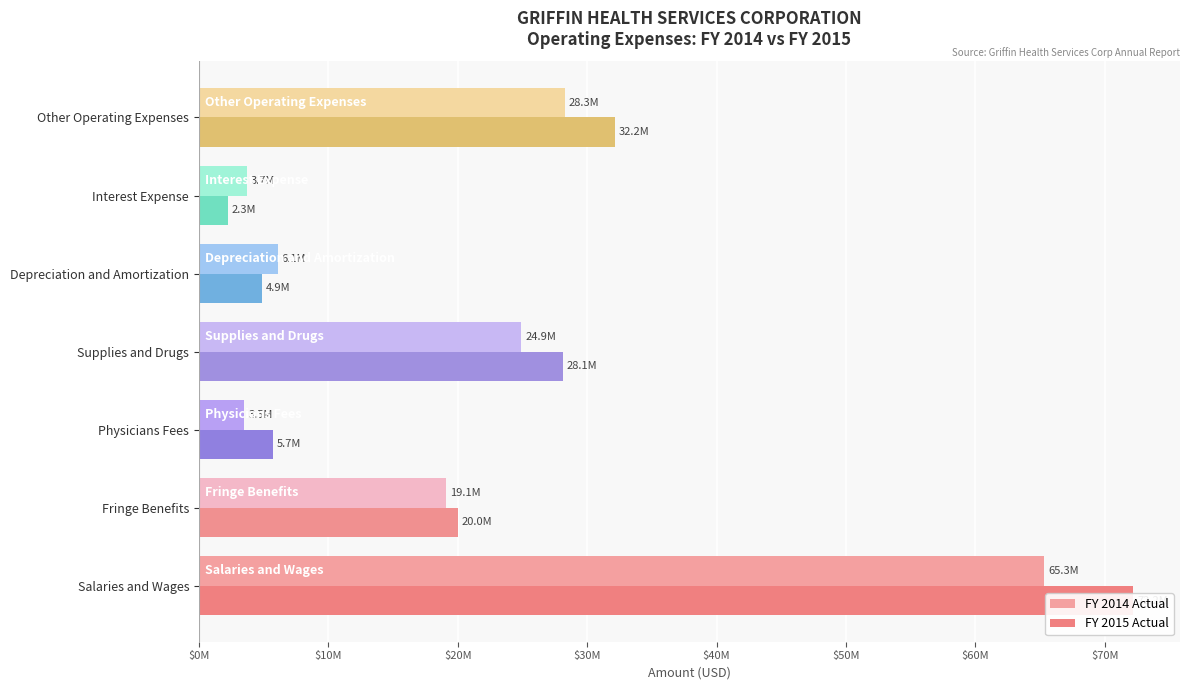

What position from the left is Salaries and Wages?

1